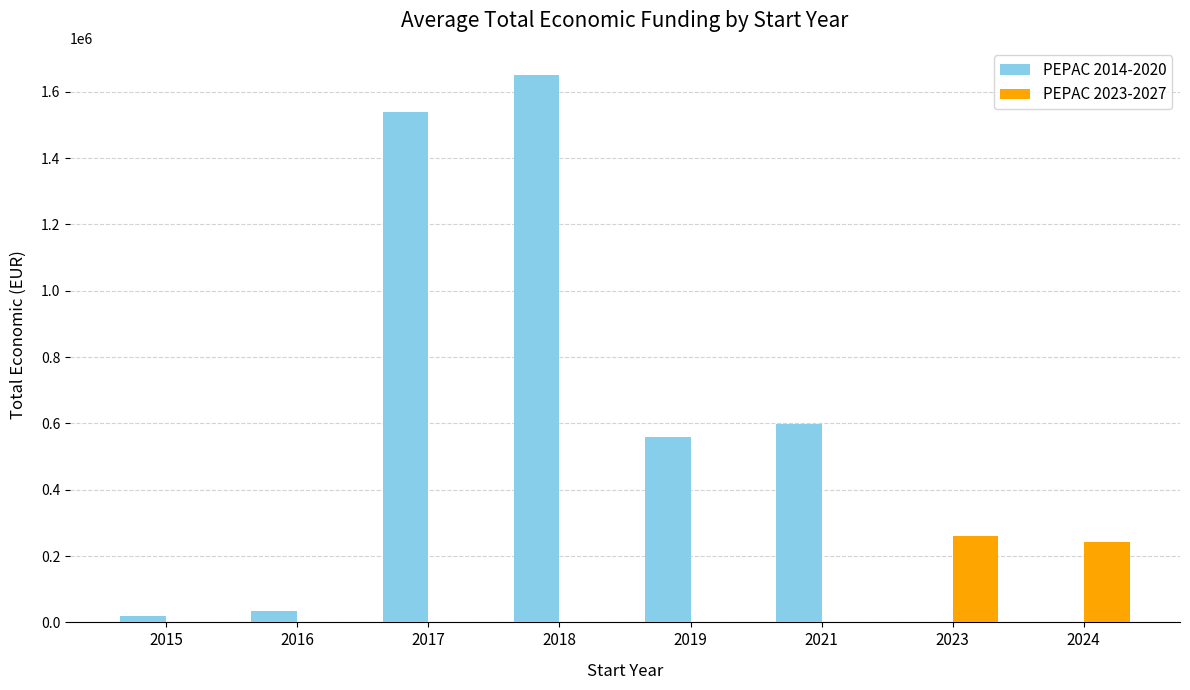

The value of PEPAC 2023-2027 at 2017 is 0. True or false?

True